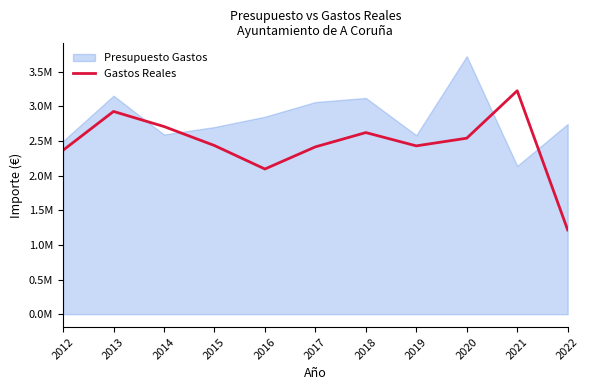

Where is the data nearest to the value 2219730?

2016